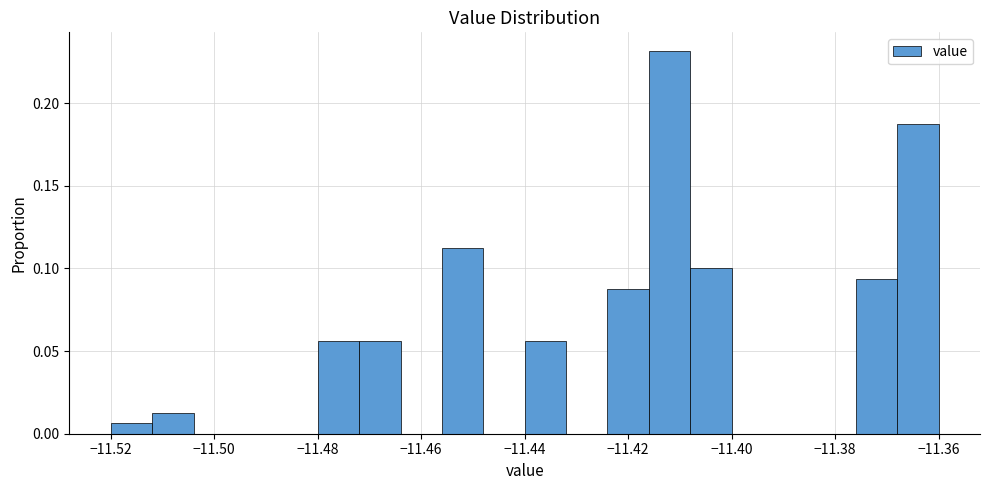

Reading left to right, transcribe this chart: for each bar, give the range it covers on the x-axis and its height. The values are not printed on the chart, so give them approximately, as read against the axis.

-11.520 to -11.512: 0.005
-11.512 to -11.504: 0.015
-11.504 to -11.496: 0
-11.496 to -11.488: 0
-11.488 to -11.480: 0
-11.480 to -11.472: 0.055
-11.472 to -11.464: 0.055
-11.464 to -11.456: 0
-11.456 to -11.448: 0.115
-11.448 to -11.440: 0
-11.440 to -11.432: 0.055
-11.432 to -11.424: 0
-11.424 to -11.416: 0.090
-11.416 to -11.408: 0.230
-11.408 to -11.400: 0.100
-11.400 to -11.392: 0
-11.392 to -11.384: 0
-11.384 to -11.376: 0
-11.376 to -11.368: 0.095
-11.368 to -11.360: 0.190